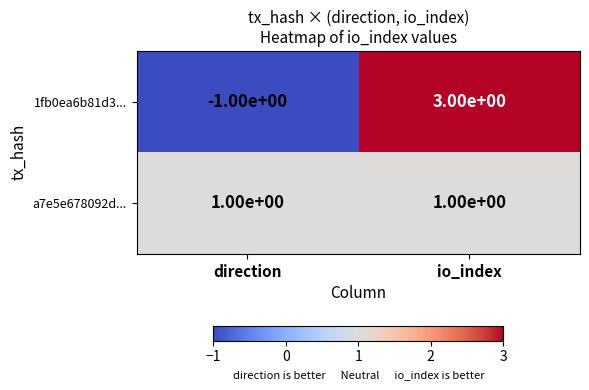

Rank the series at direction from highest to lowest value.

a7e5e678092d..., 1fb0ea6b81d3...